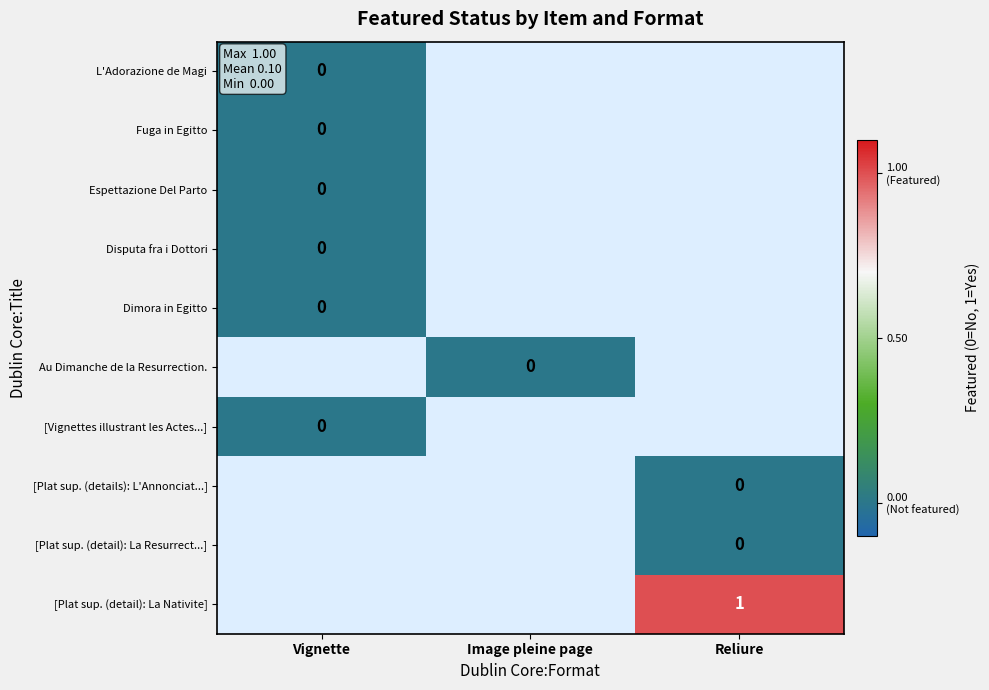

At Image pleine page, list the series in order from smallest to largest.

L'Adorazione de Magi, Fuga in Egitto, Espettazione Del Parto, Disputa fra i Dottori, Dimora in Egitto, Au Dimanche de la Resurrection., [Vignettes illustrant les Actes...], [Plat sup. (details): L'Annonciat...], [Plat sup. (detail): La Resurrect...], [Plat sup. (detail): La Nativite]